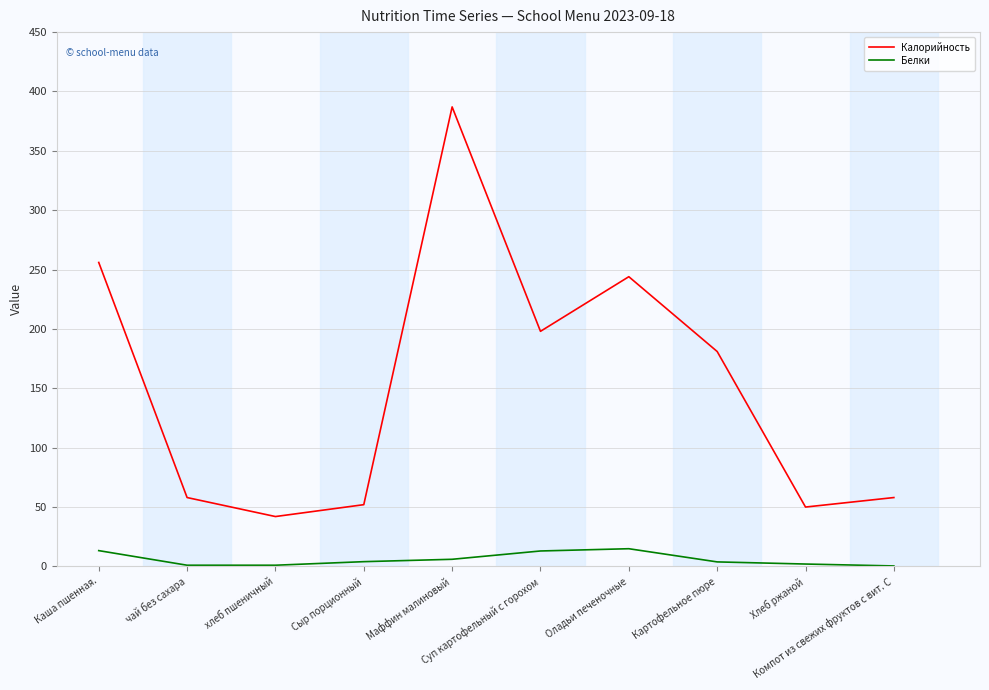

How many categories are shown in the chart?

10